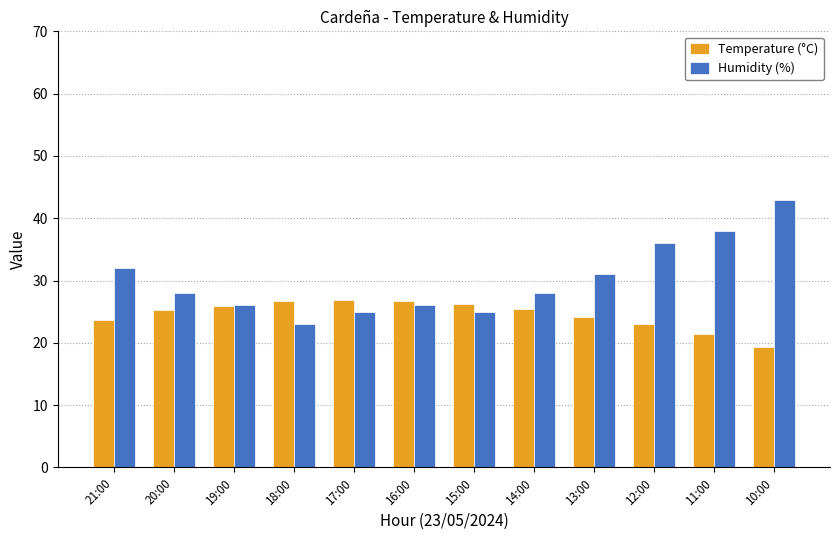

What is the average value of the Temperature (°C) series?

24.6